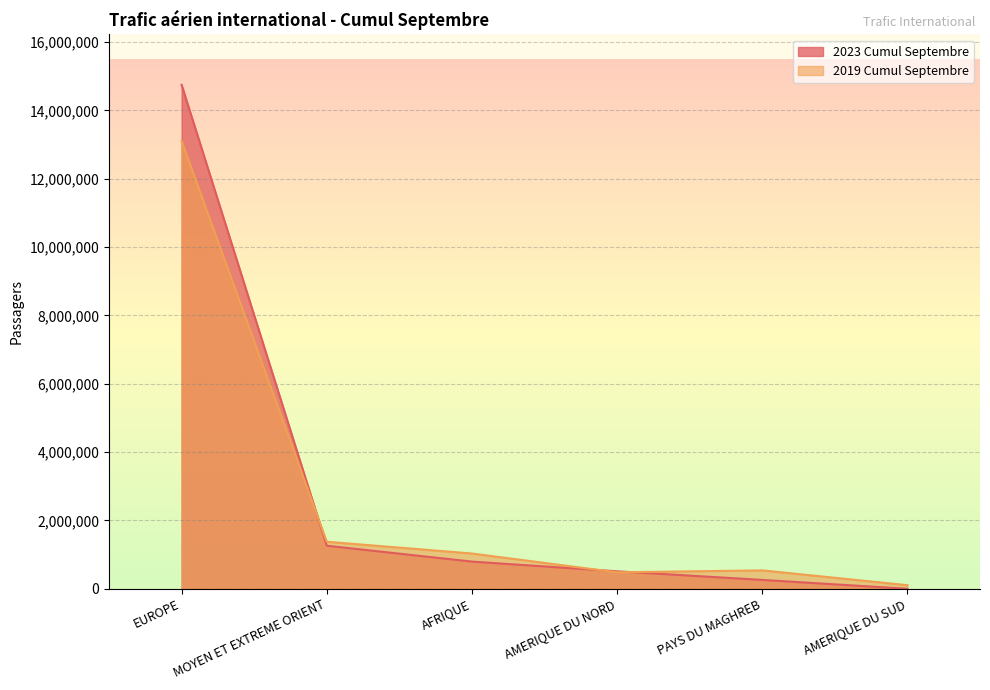

List the labels in order of 2023 Cumul Septembre value, smallest first.

AMERIQUE DU SUD, PAYS DU MAGHREB, AMERIQUE DU NORD, AFRIQUE, MOYEN ET EXTREME ORIENT, EUROPE